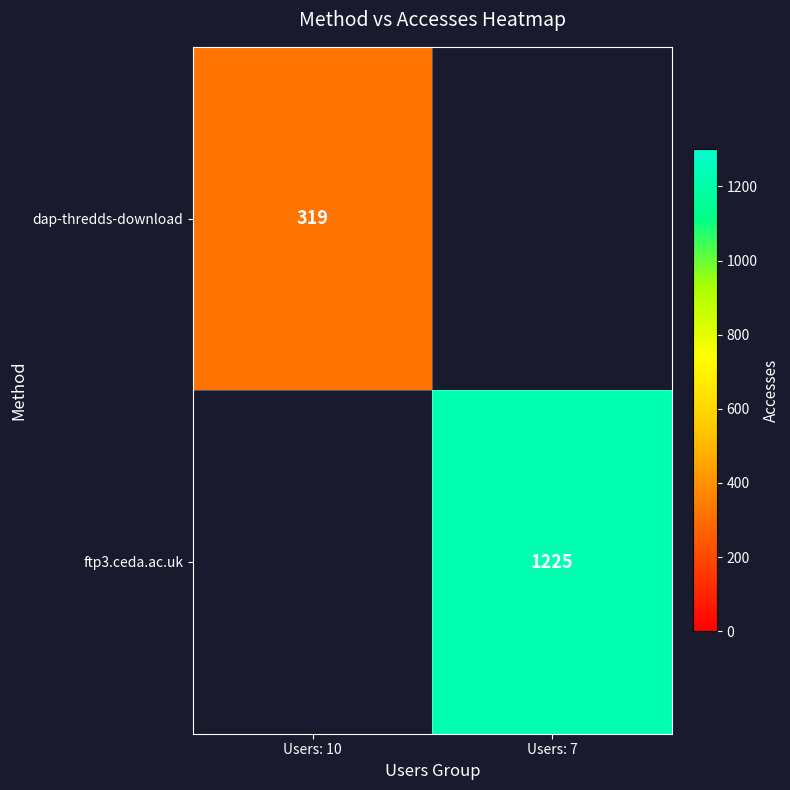

True or false: ftp3.ceda.ac.uk has a value of 1225 at Users: 7.

True